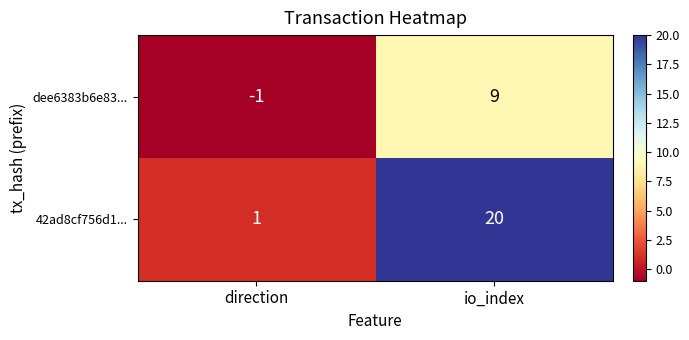

Reading left to right, extract all data points from this chart.

dee6383b6e83...: direction=-1	io_index=9
42ad8cf756d1...: direction=1	io_index=20